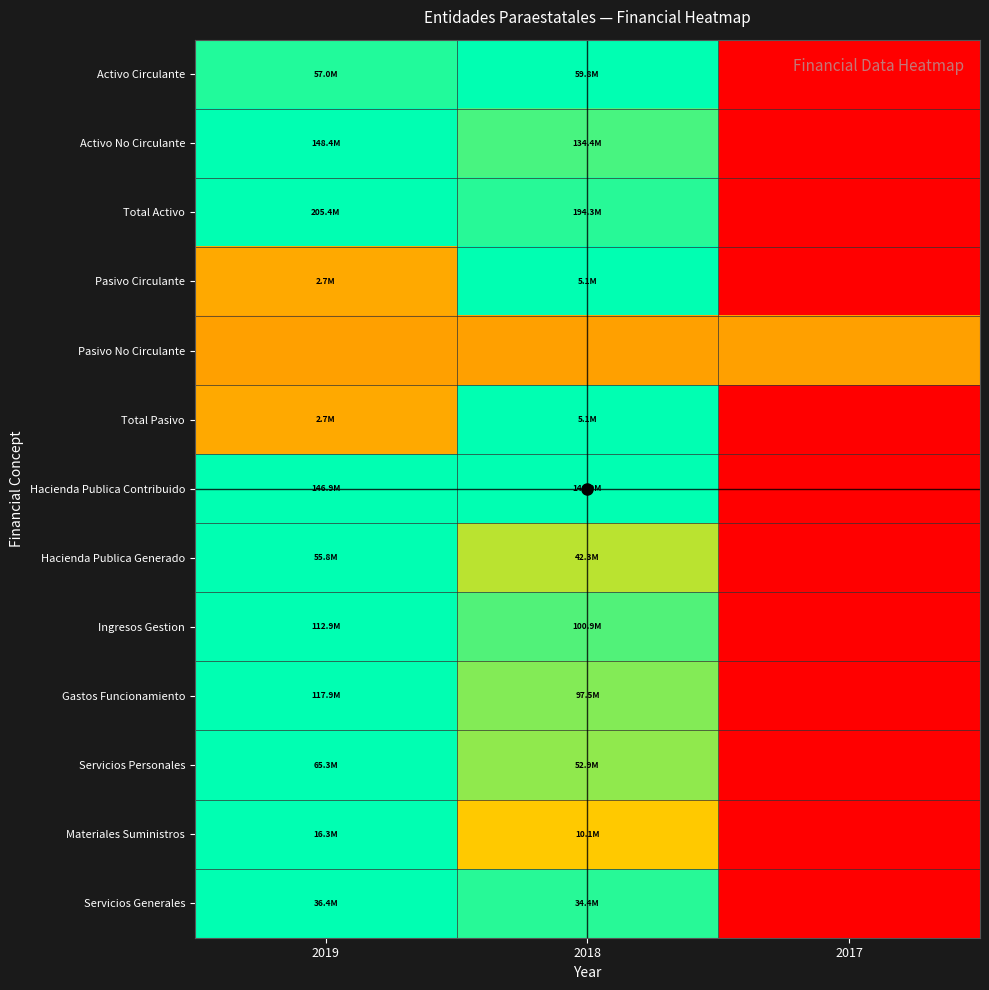

Which category has the lowest value across all series?

2017